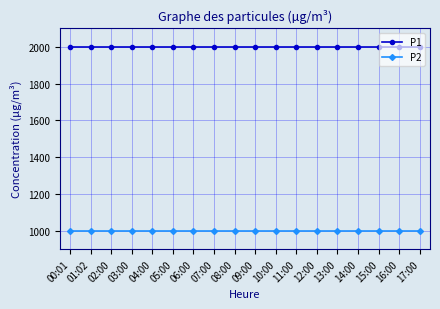

Is it true that P2 equals 999.9 at 17:00?

True